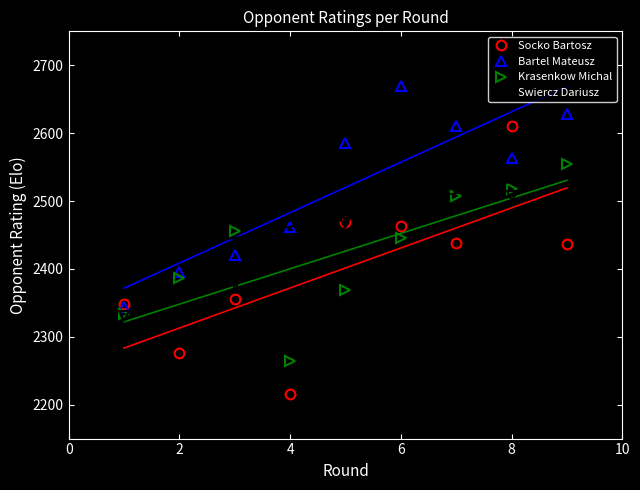

What is the difference between the highest and lowest values at 2?

148